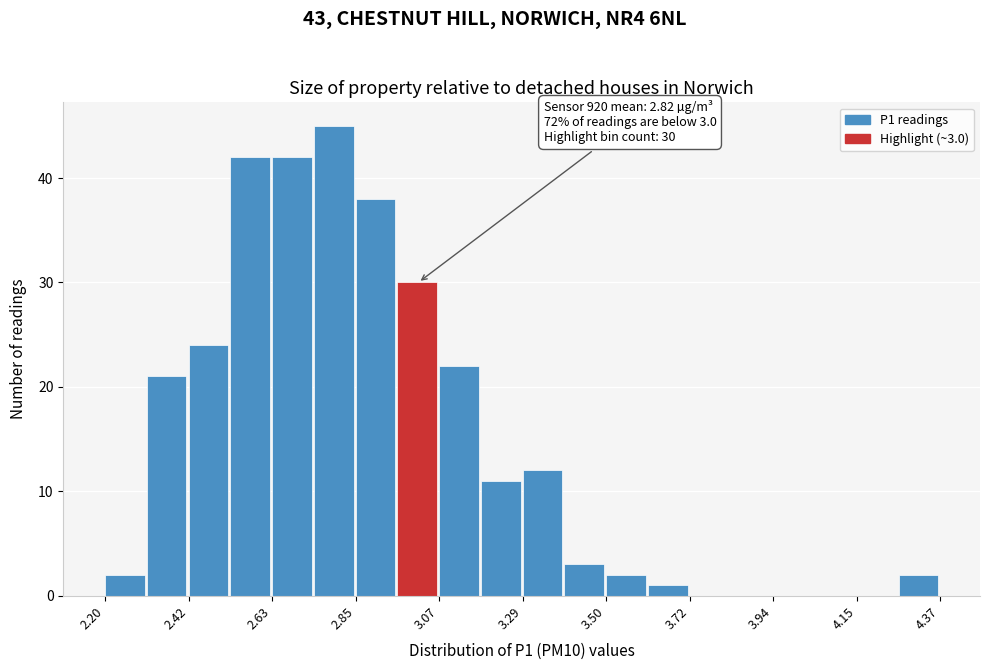

Read against the x-axis, roughly where is the centre of the tallest bar?

2.80